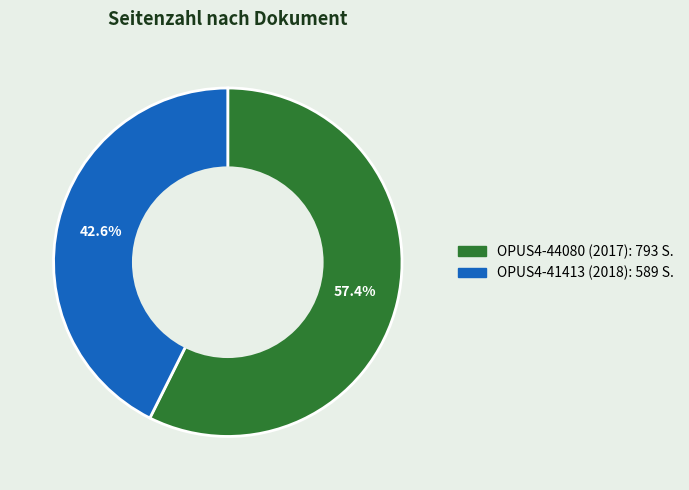

What percentage is NOT represented by OPUS4-44080 (2017)?

42.6%